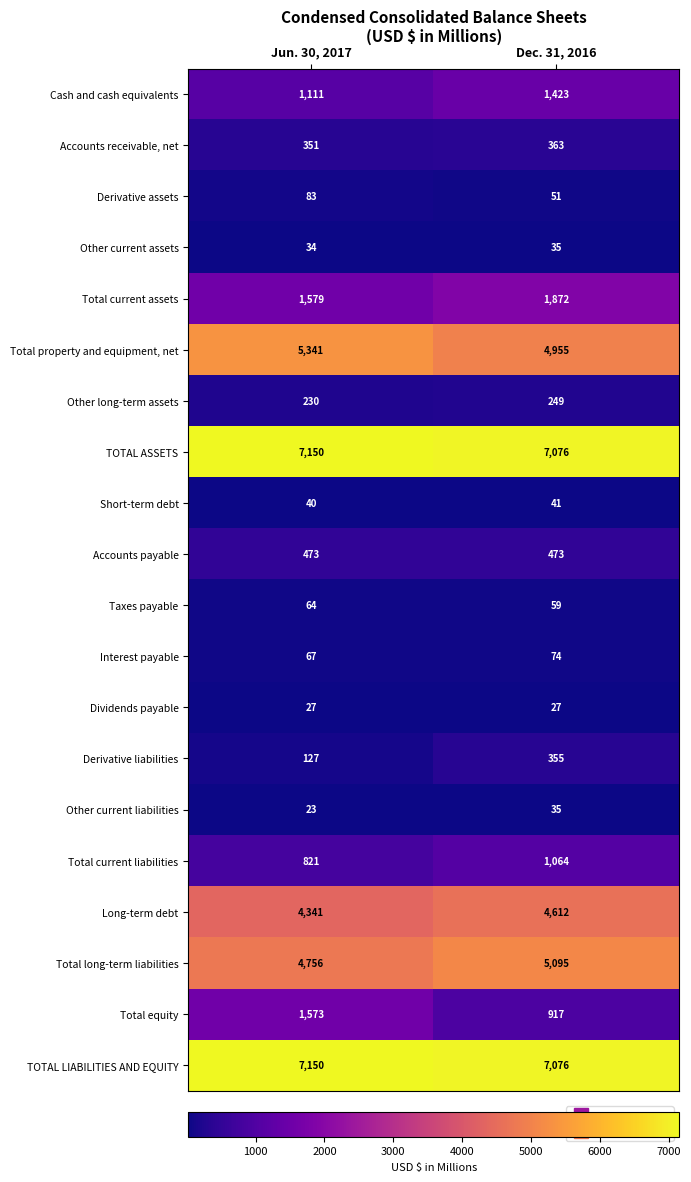

What is the difference between the highest and lowest values at Jun. 30, 2017?

7127